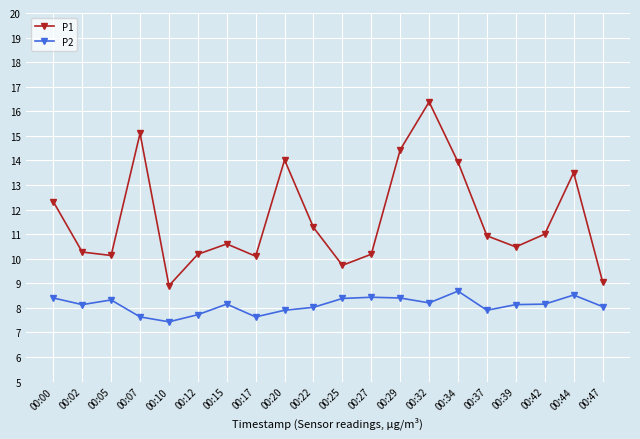

True or false: P2 has a value of 12.0 at 00:15.

False